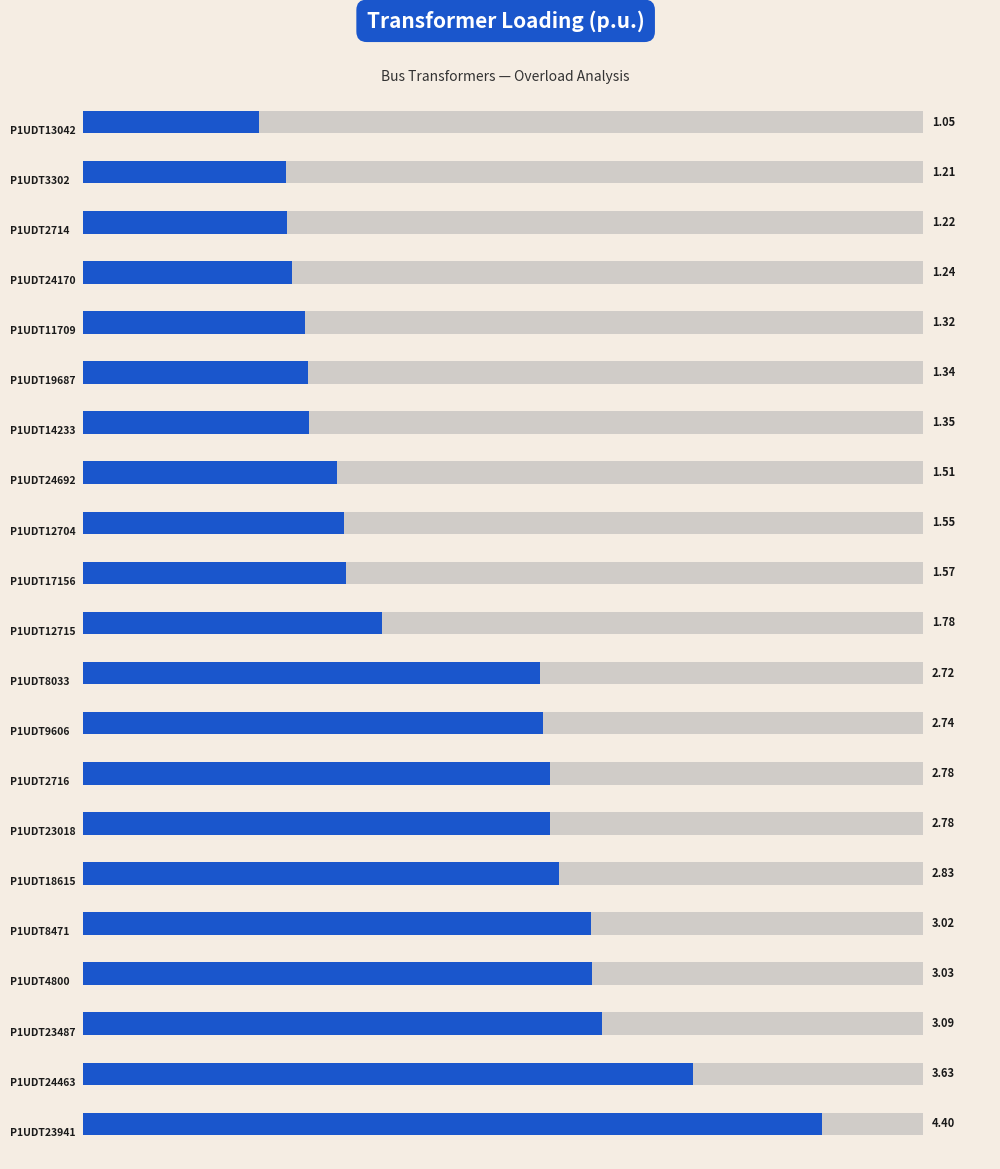

What value does the data have at 2?

1.2